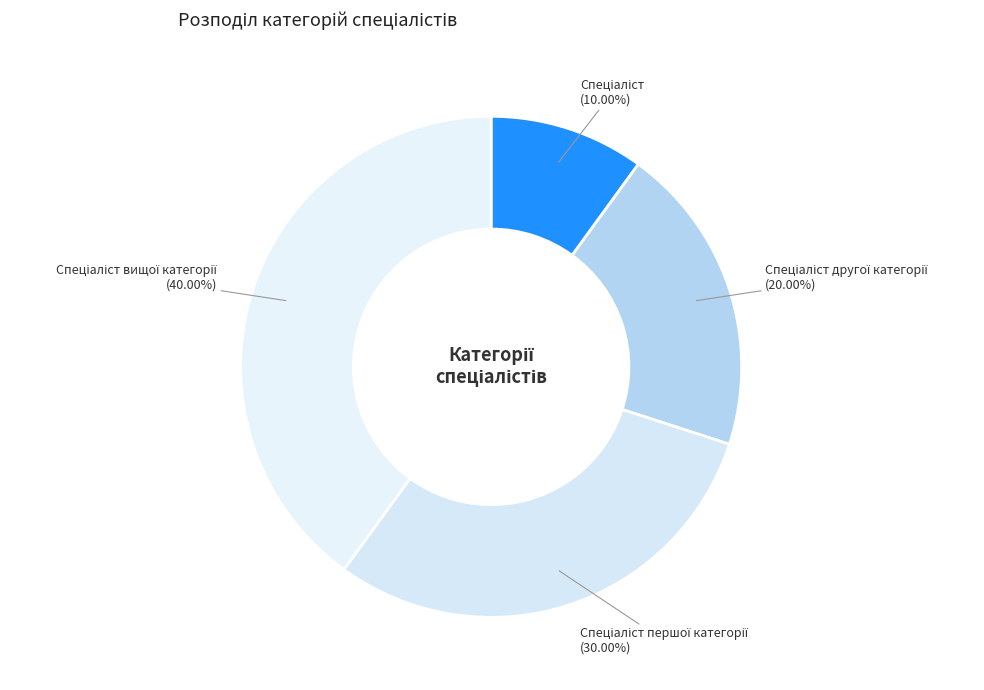

How many segments does this pie chart have?

4